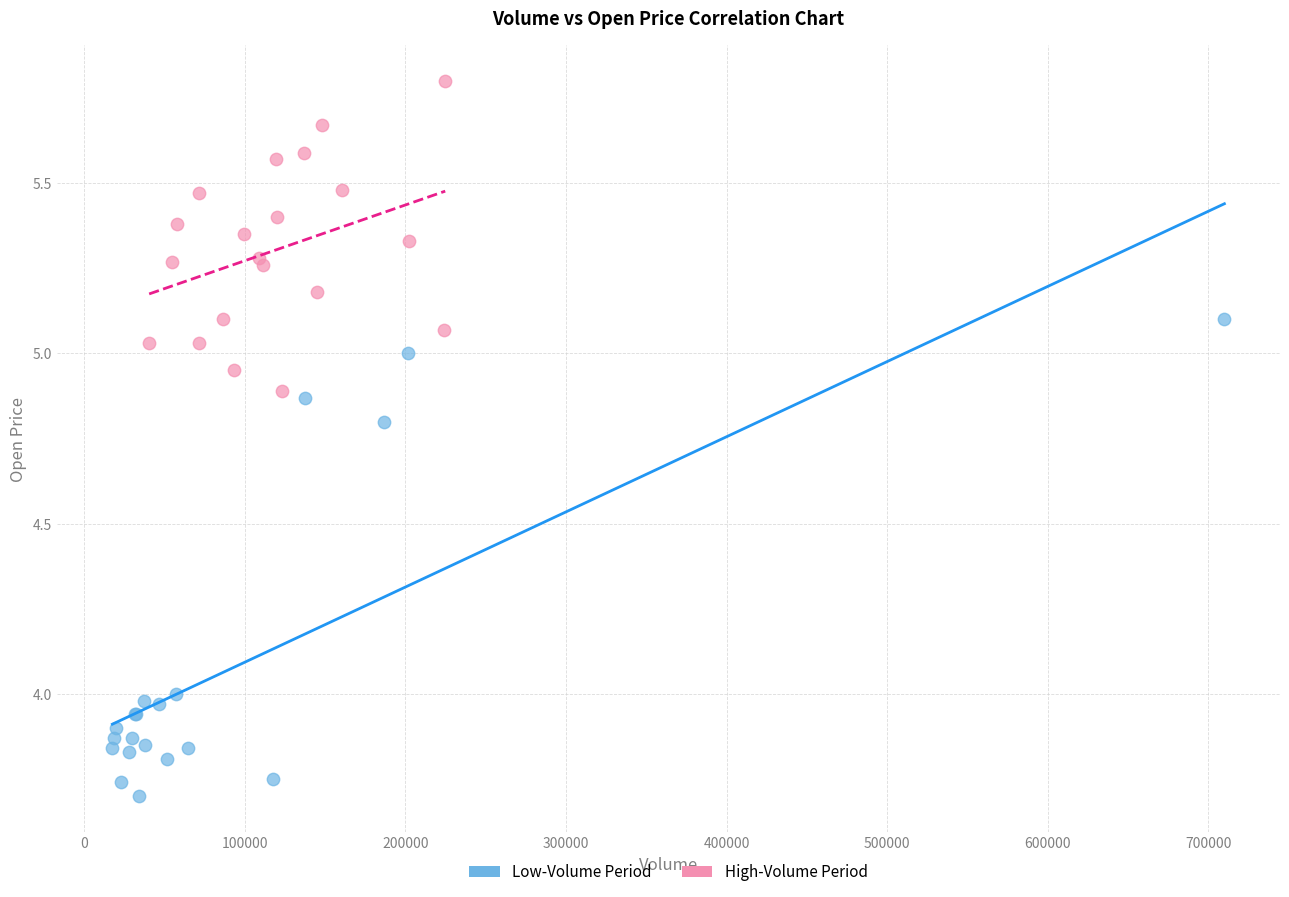

Which series has the largest Y range (max minus min)?

Low-Volume Period